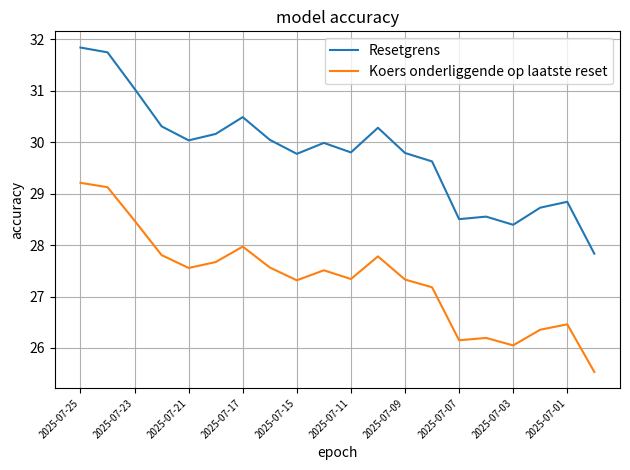

Which series has the largest range (max minus min)?

Resetgrens